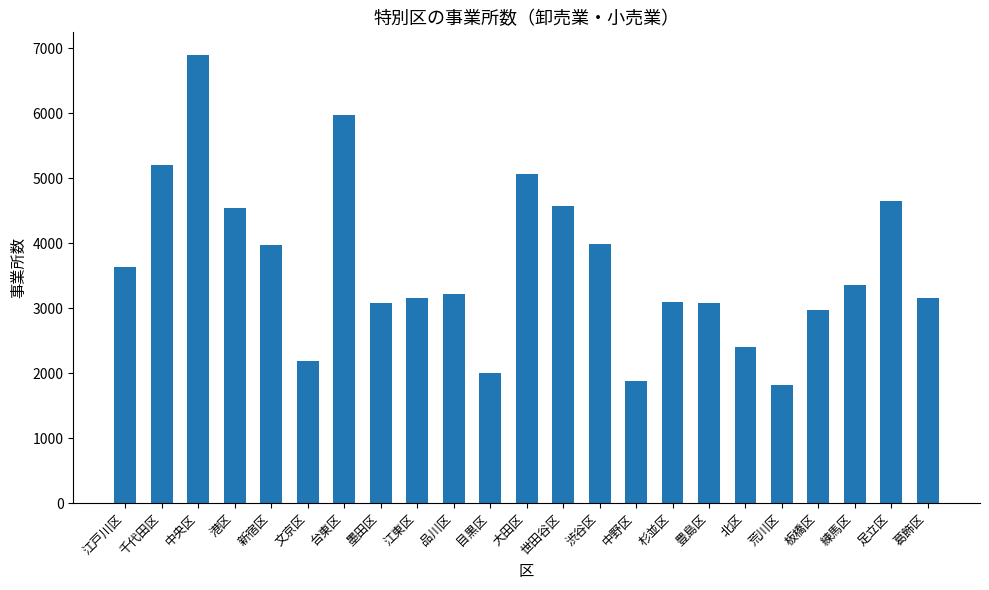

How many bars are there in total?

23